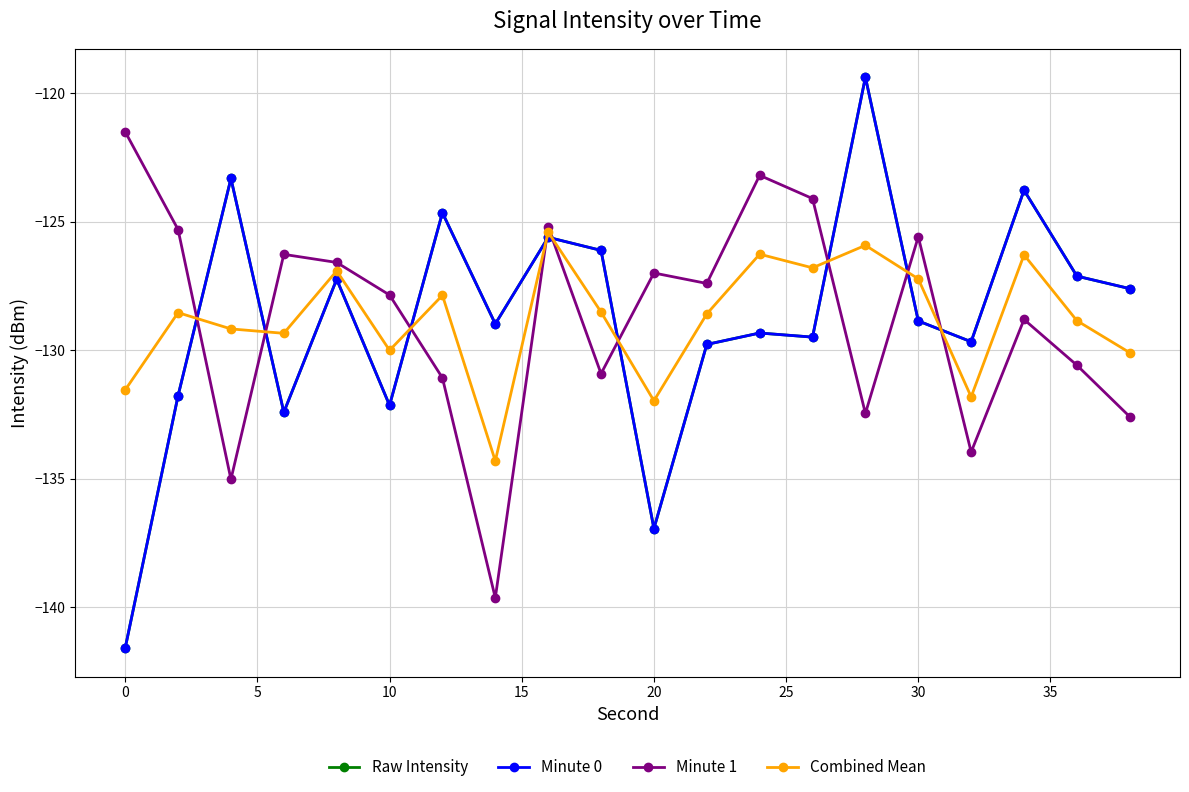

Does the chart have visible grid lines?

Yes